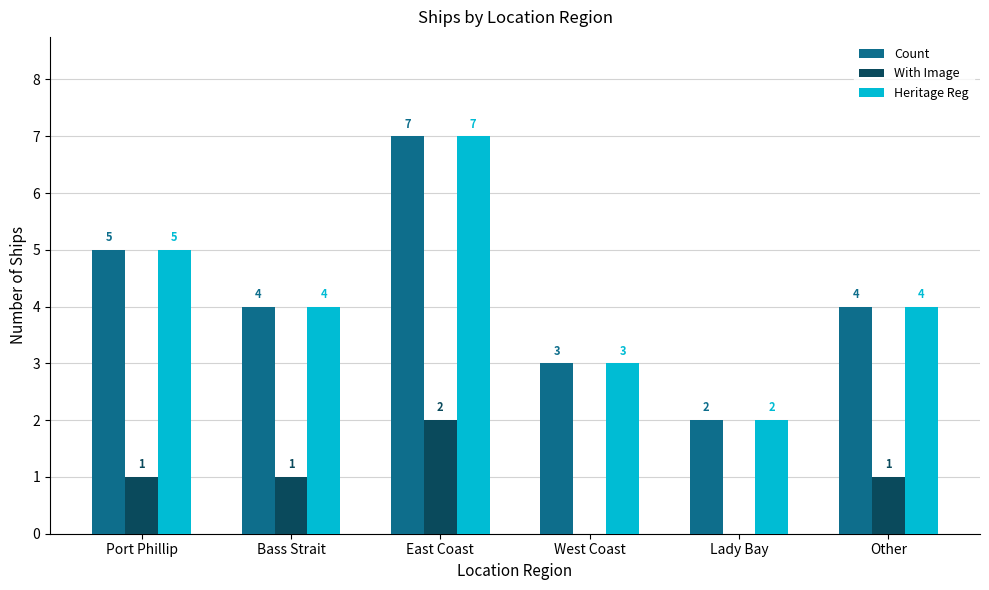

What is the maximum value for Heritage Reg?

7